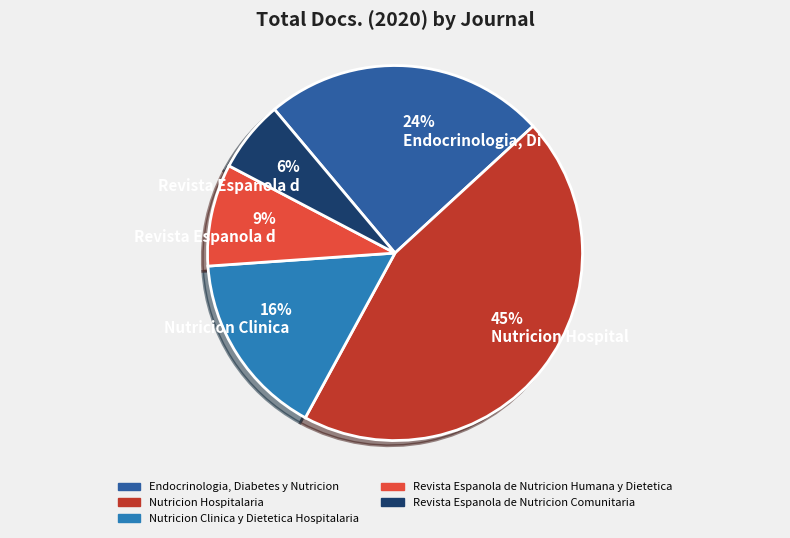

Which category has the smallest portion of the pie?

Revista Espanola de Nutricion Comunitaria